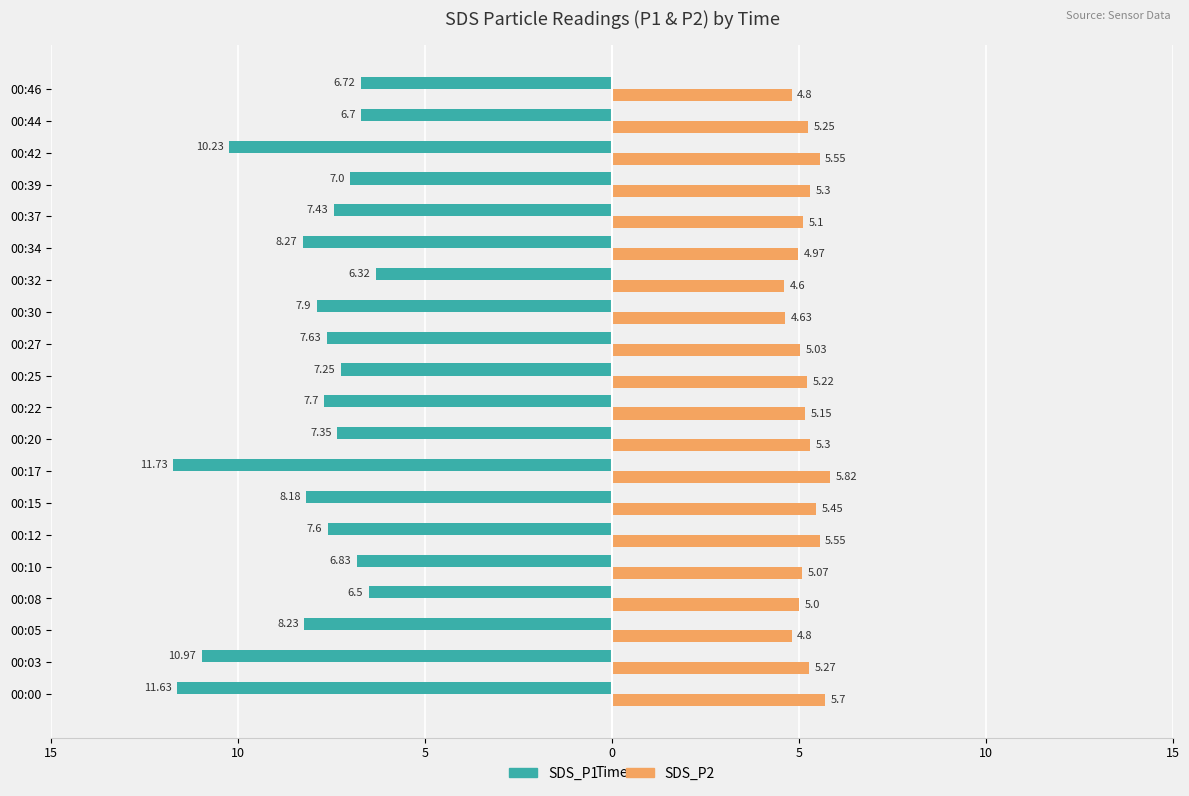

What are all the series names shown in the legend?

SDS_P1, SDS_P2